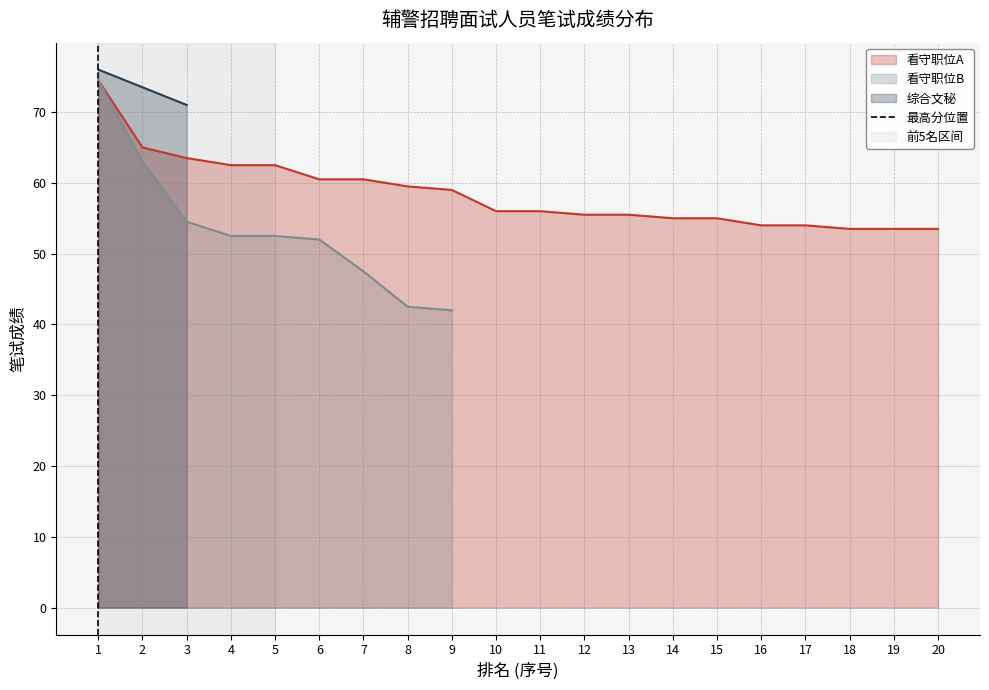

The 看守职位A series shows 55.5 at 13. True or false?

True